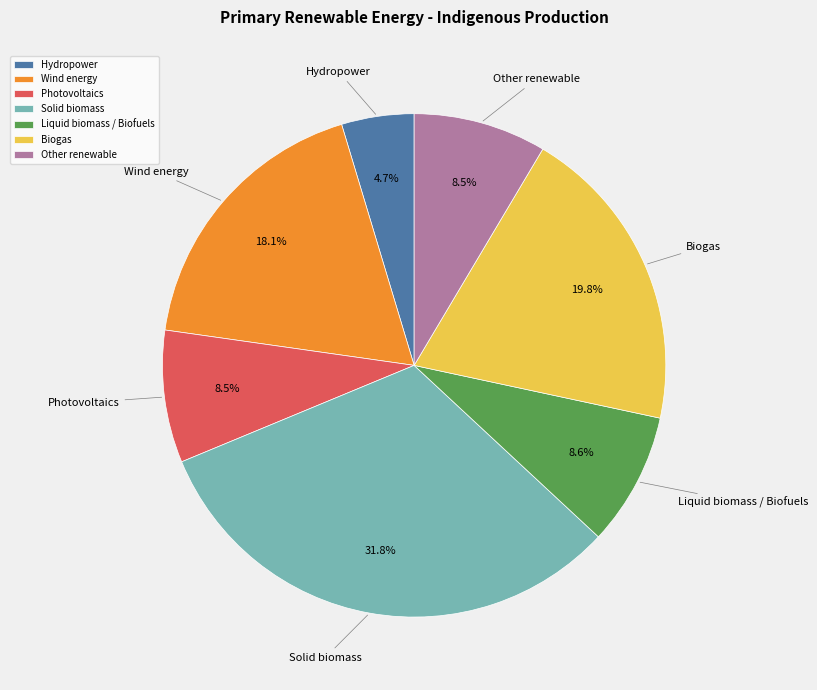

How many segments does this pie chart have?

7